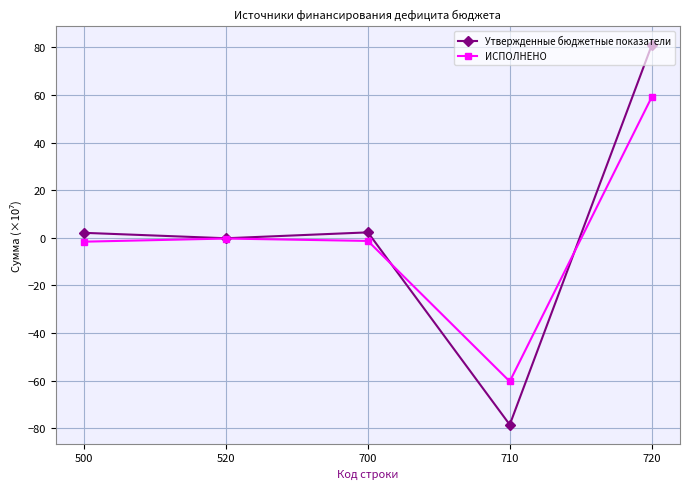

Does the chart display data point markers on the line(s)?

Yes